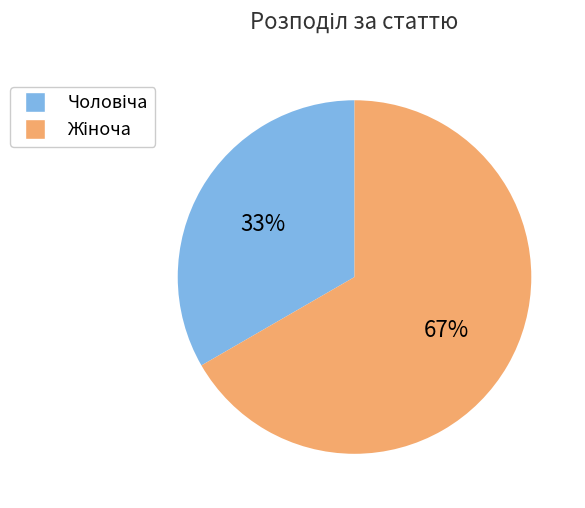

To the nearest percent, what is the average slice percentage?

50%